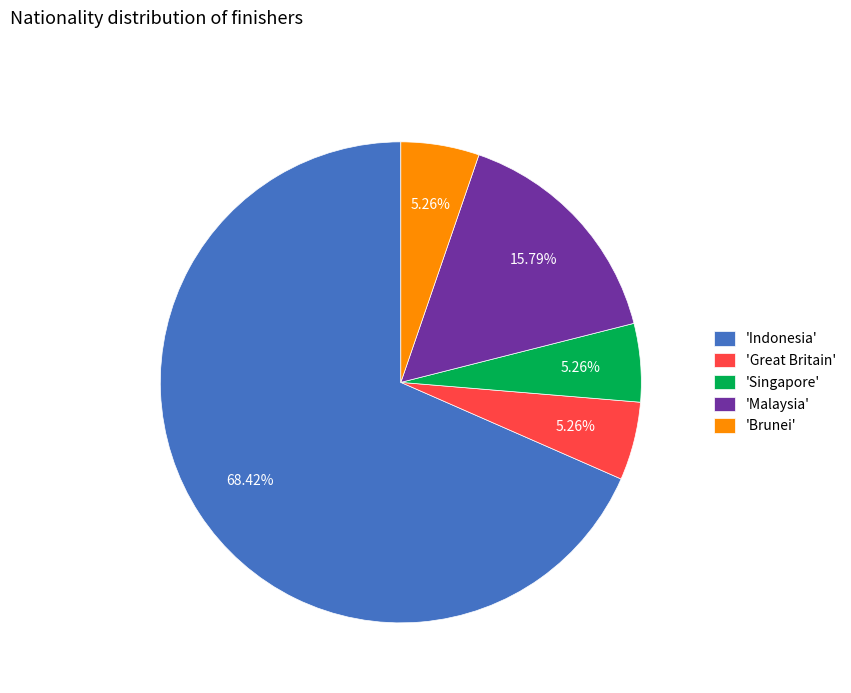

Between 'Great Britain' and 'Malaysia', which is larger?

'Malaysia'